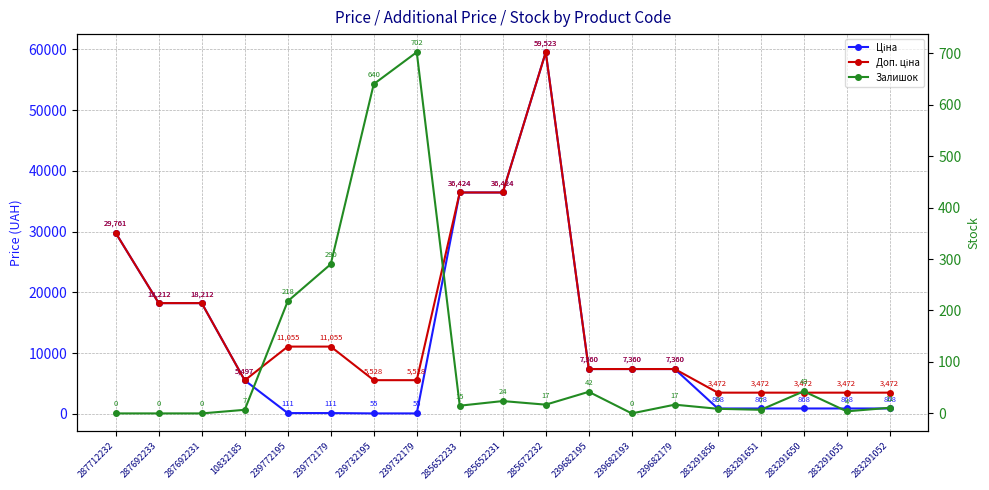

Rank the series by their average value, from lowest to highest.

Залишок, Ціна, Доп. ціна